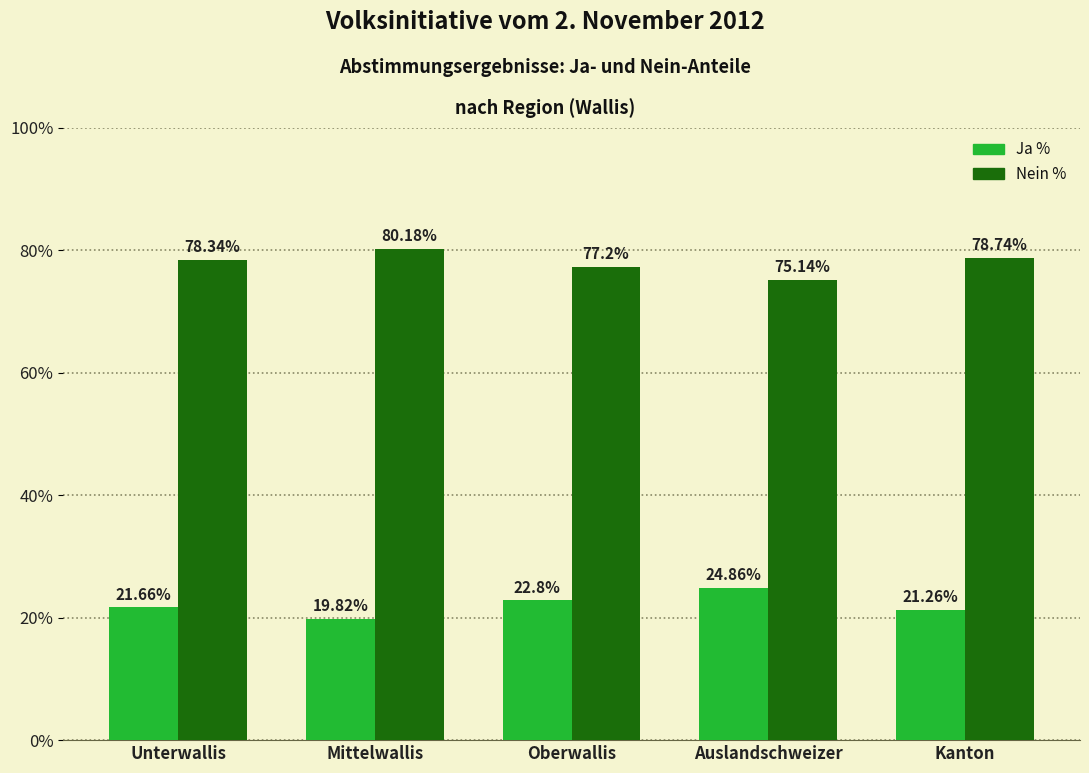

Count the number of data series in this chart.

2